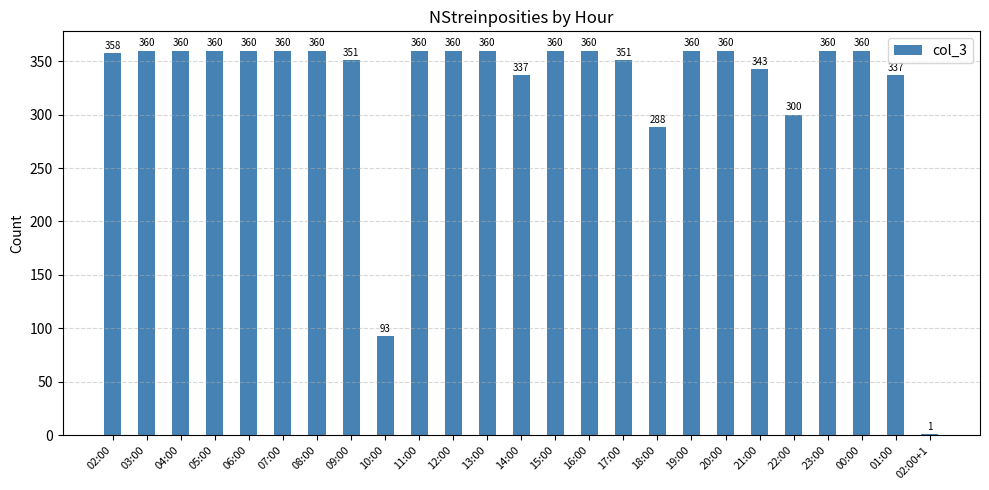

The value at 14:00 is 583. True or false?

False